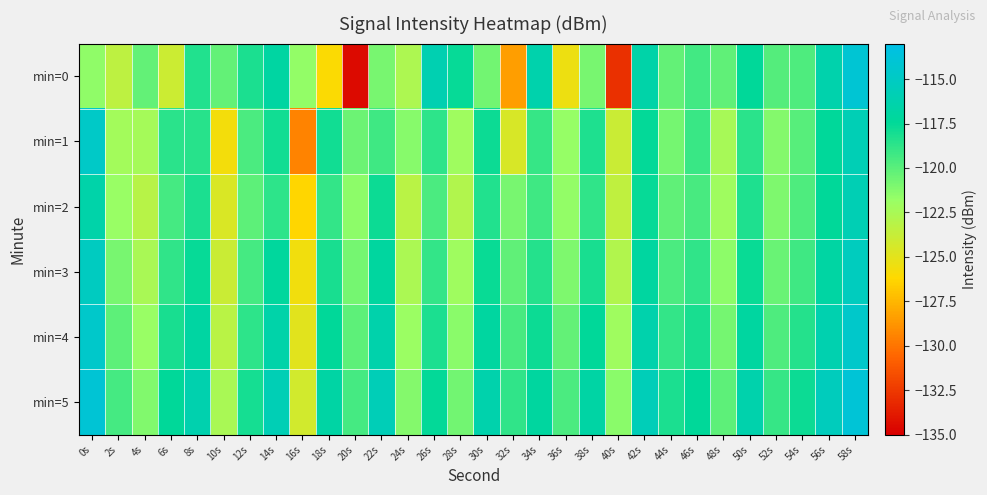

What is the spread (max minus min) of values at 18s?

9.3